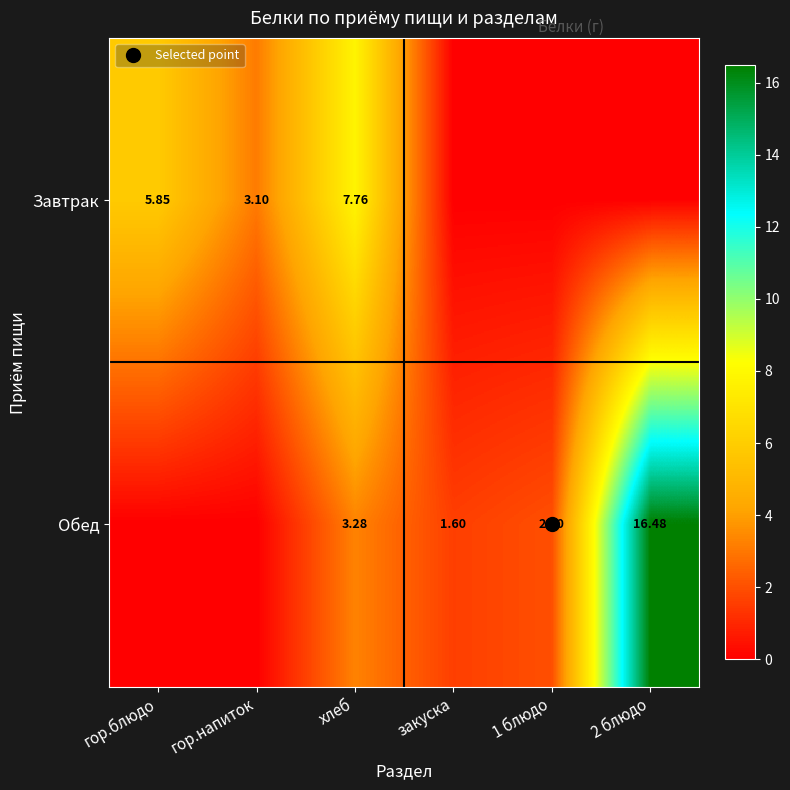

Is the value of Завтрак at 2 блюдо greater than the value of Обед at гор.напиток?

No